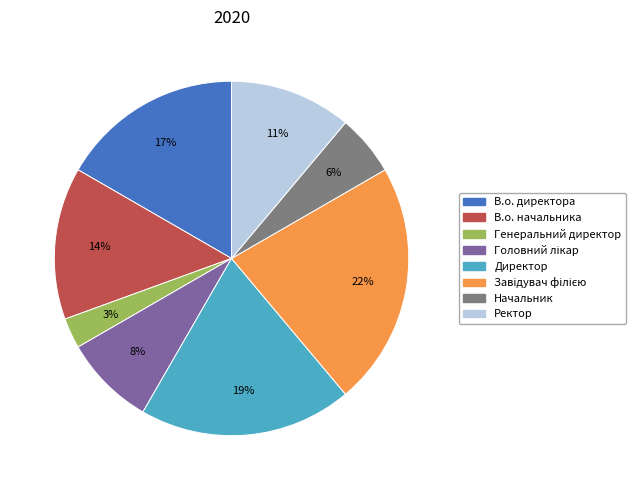

Combined, do Генеральний директор and Директор account for over 50%?

No